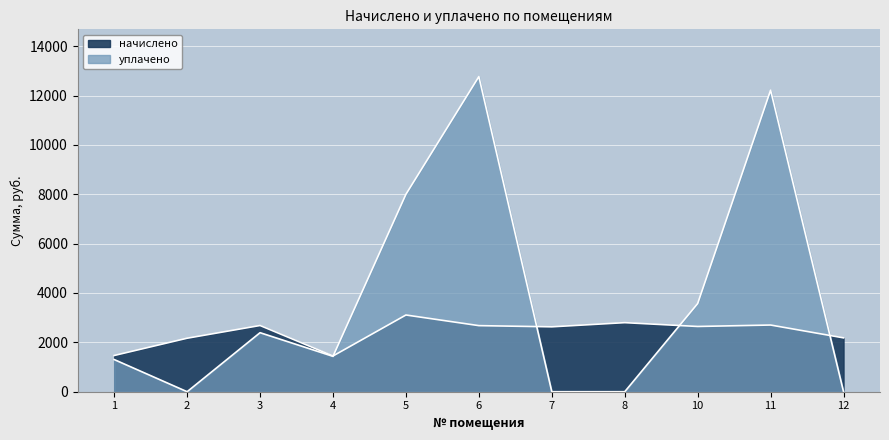

True or false: начислено and уплачено intersect in this chart.

True